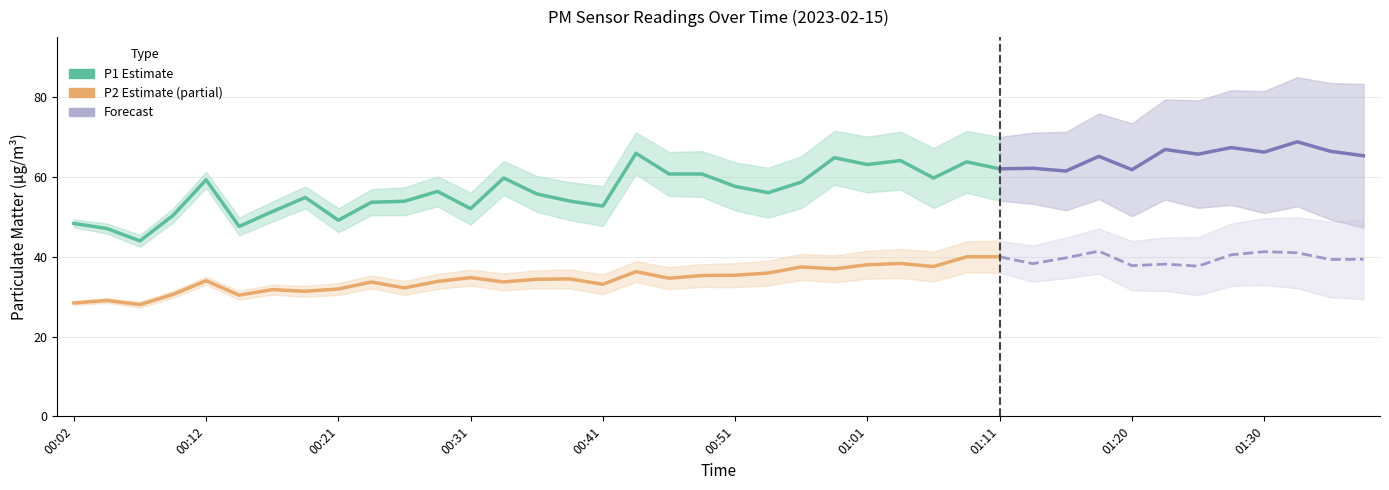

What is the difference between the P1 values at 01:01 and 01:35?

3.3